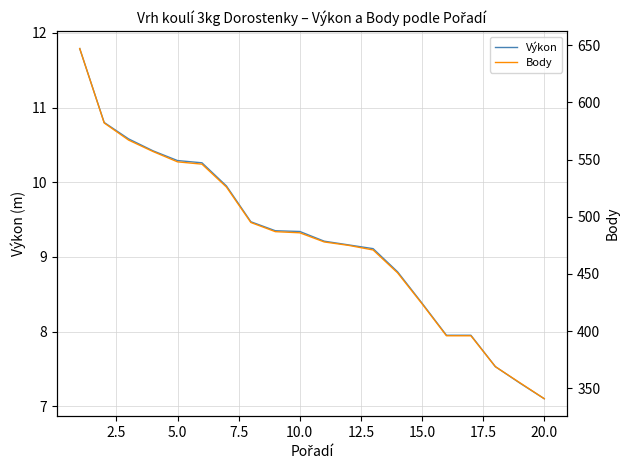

Reading right to left, transcribe all the data shown in this chart.

Výkon: 7.1	7.3	7.5	8.0	8.0	8.4	8.8	9.1	9.2	9.2	9.3	9.3	9.5	9.9	10.3	10.3	10.4	10.6	10.8	11.8
Body: 341.0	355.0	369.0	396.0	396.0	424.0	451.0	471.0	475.0	478.0	486.0	487.0	495.0	526.0	546.0	548.0	557.0	567.0	582.0	647.0